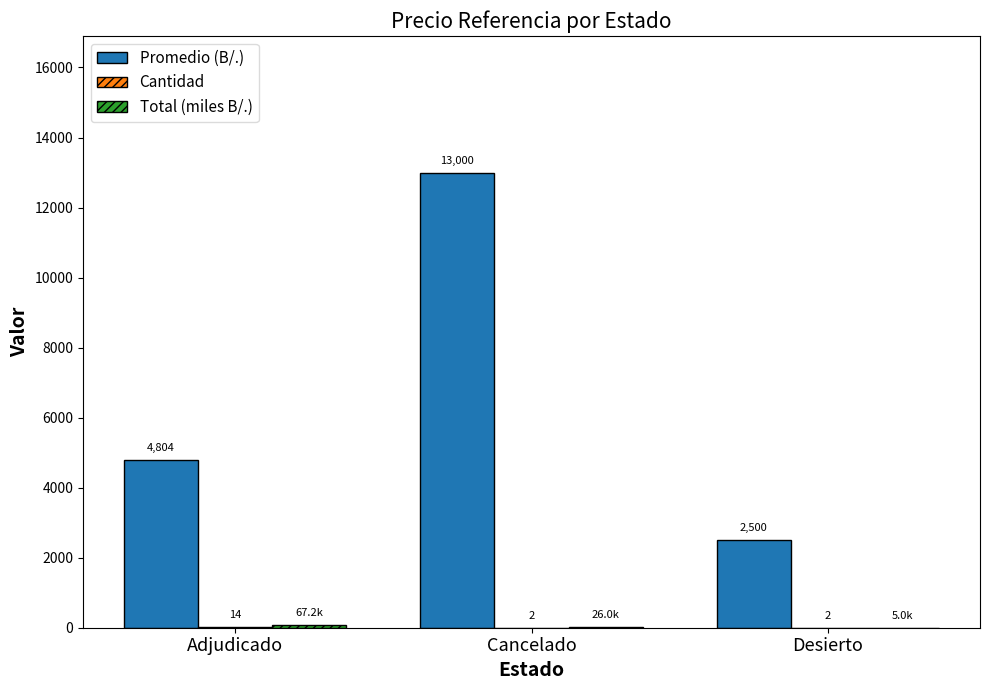

At which category is the sum across all series the highest?

Cancelado